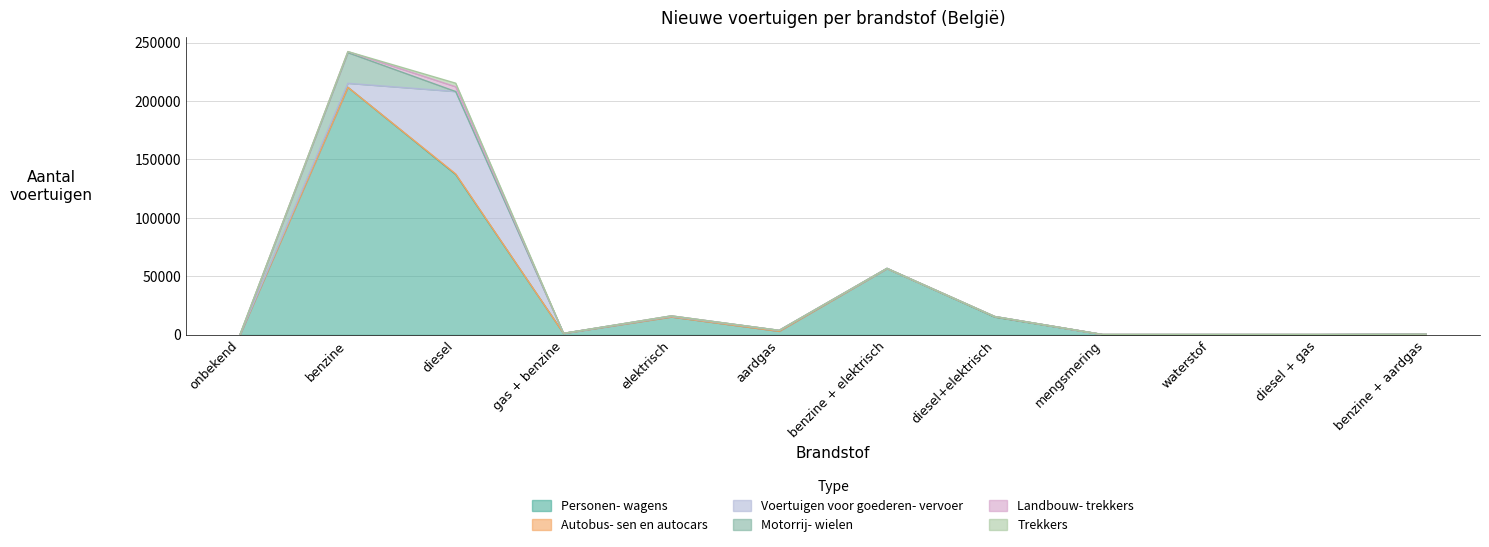

Between mengsmering and benzine + aardgas, which series saw the biggest shift?

Voertuigen voor goederen- vervoer